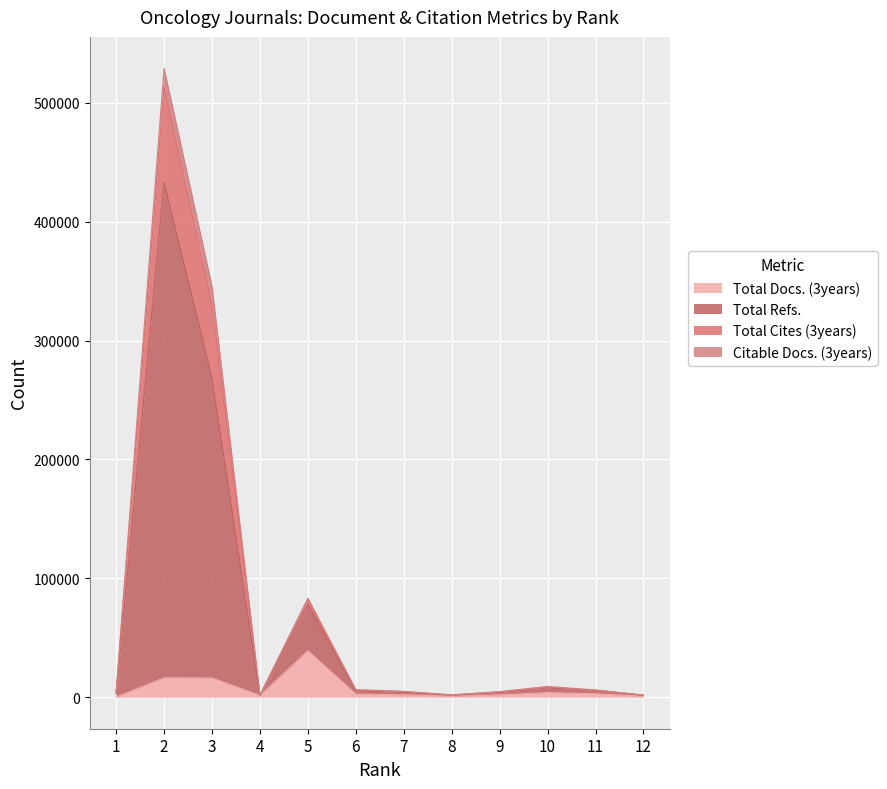

What is the approximate value of Total Docs. (3years) at 11, to the nearest 10?

2970